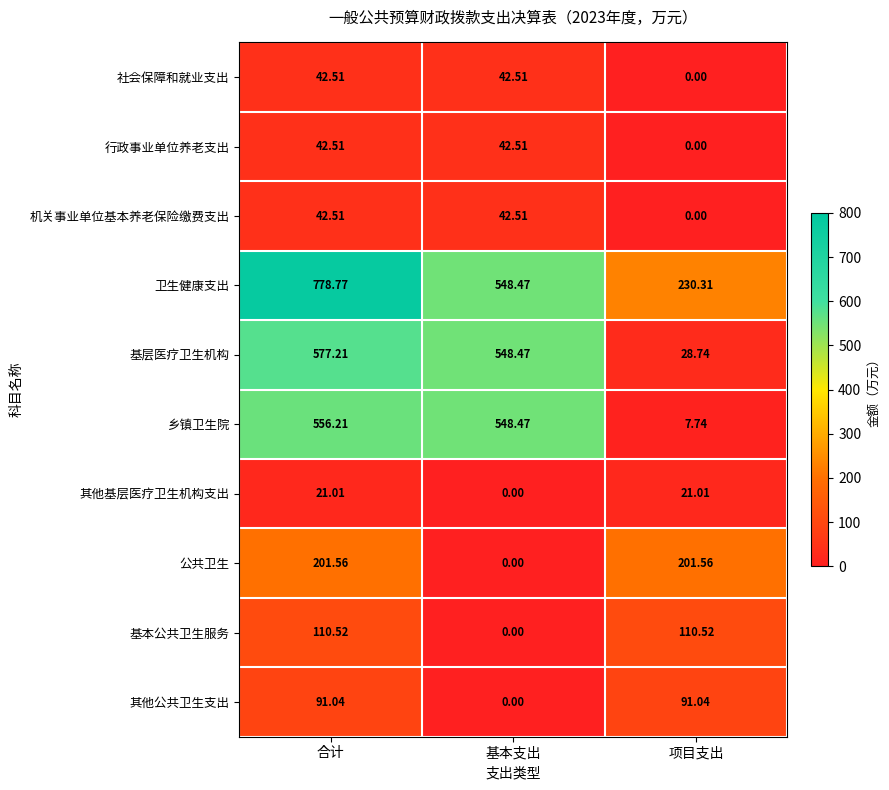

At which category does the chart reach its peak across all series?

合计